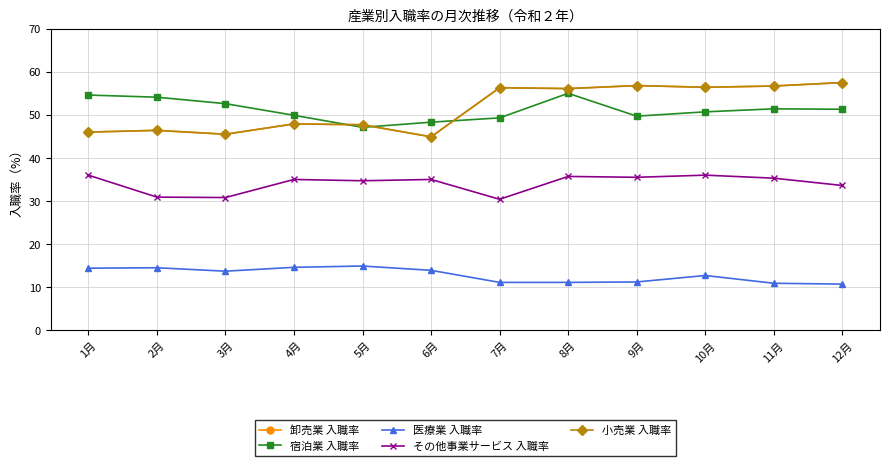

Is this an area chart (filled region under the line)?

No